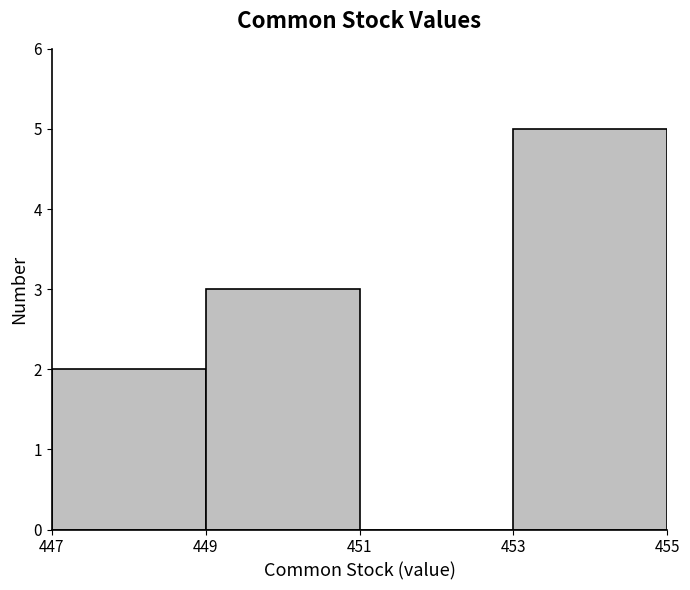

Reading left to right, transcribe this chart: for each bar, give the range it covers on the x-axis and its height. The values are not printed on the chart, so give them approximately, as read against the axis.

447 to 449: 2
449 to 451: 3
451 to 453: 0
453 to 455: 5